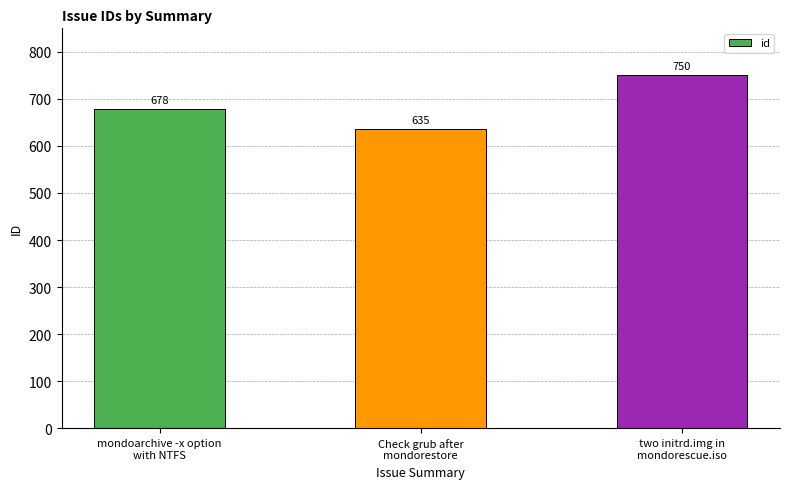

Reading left to right, transcribe all the data shown in this chart.

678	635	750